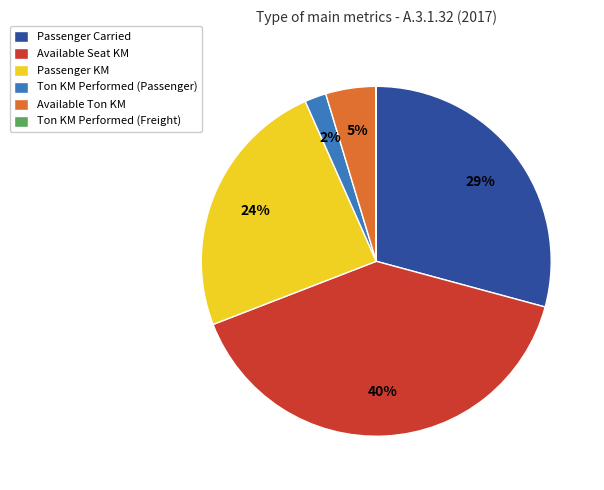

Is there a majority slice in this chart?

No